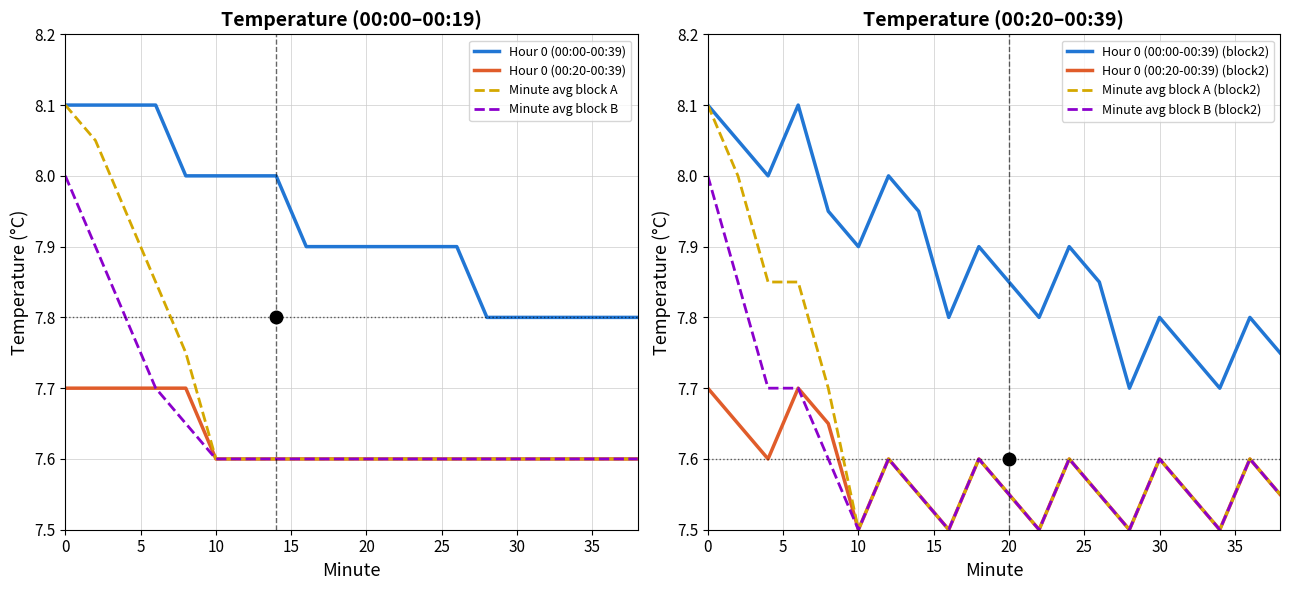

What is the approximate value of Hour 0 (00:20-00:39) at 28?

7.6